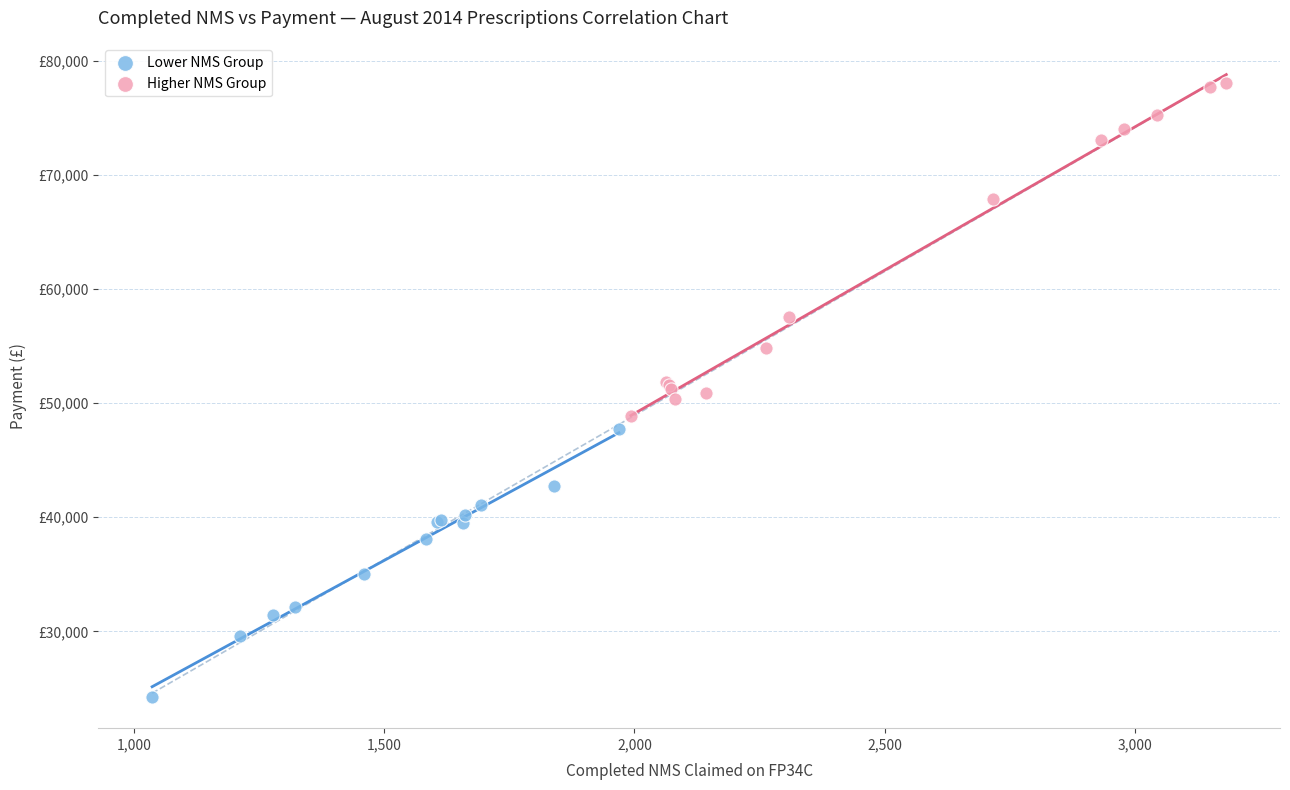

Which series contains the highest Y value?

Higher NMS Group